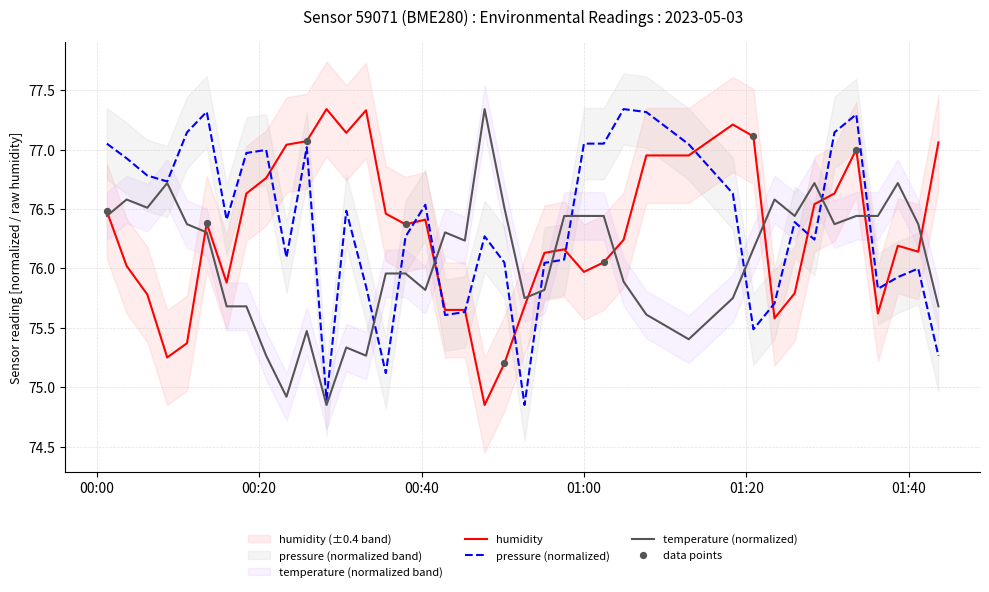

What is the total value across all series at 00:40?

229.1